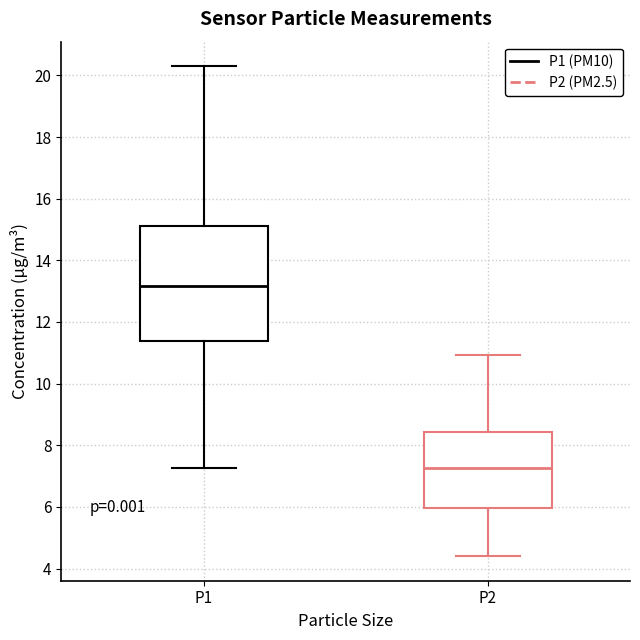

Where does the upper whisker of the box for P1 end on the y-axis? The values are not printed on the chart, so give them approximately, as read against the axis.

20.4